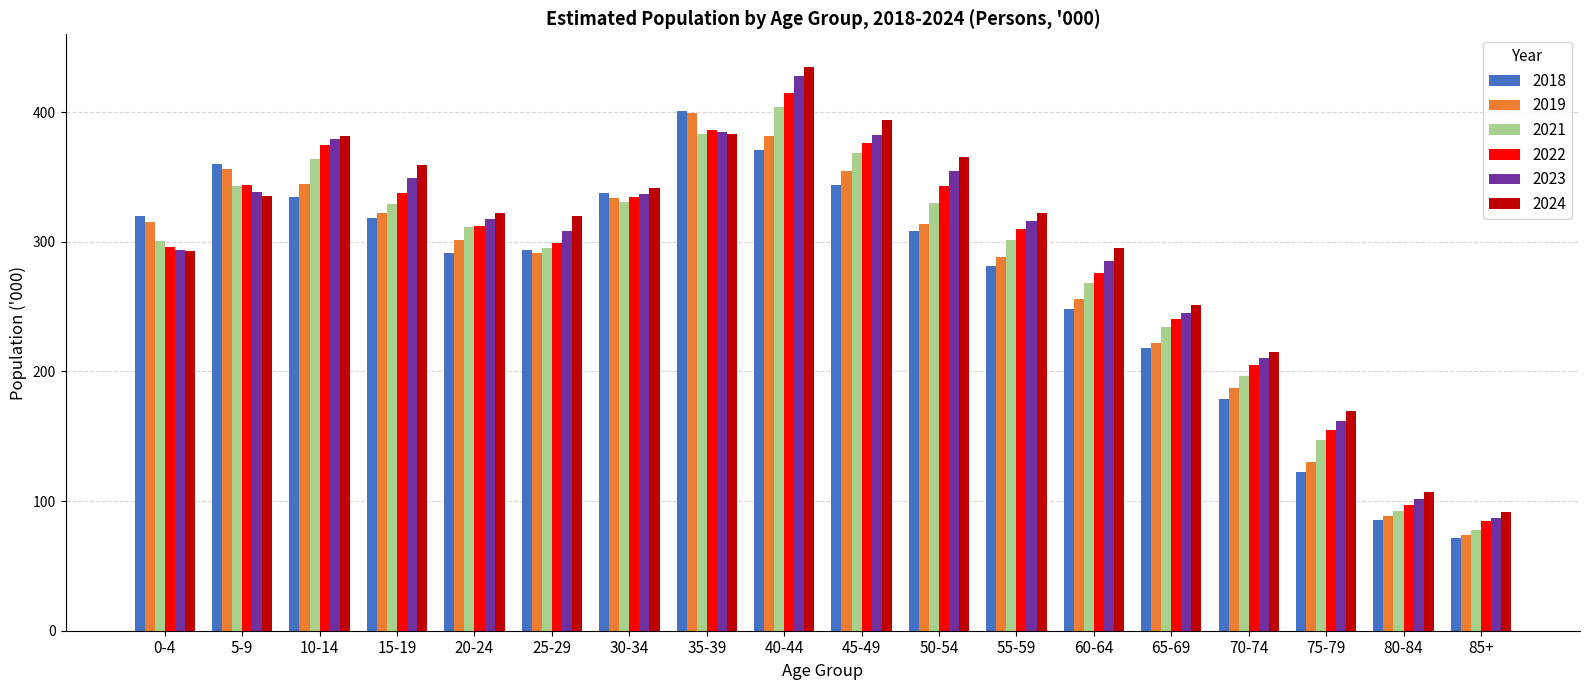

What is the spread (max minus min) of values at 30-34?

10.8